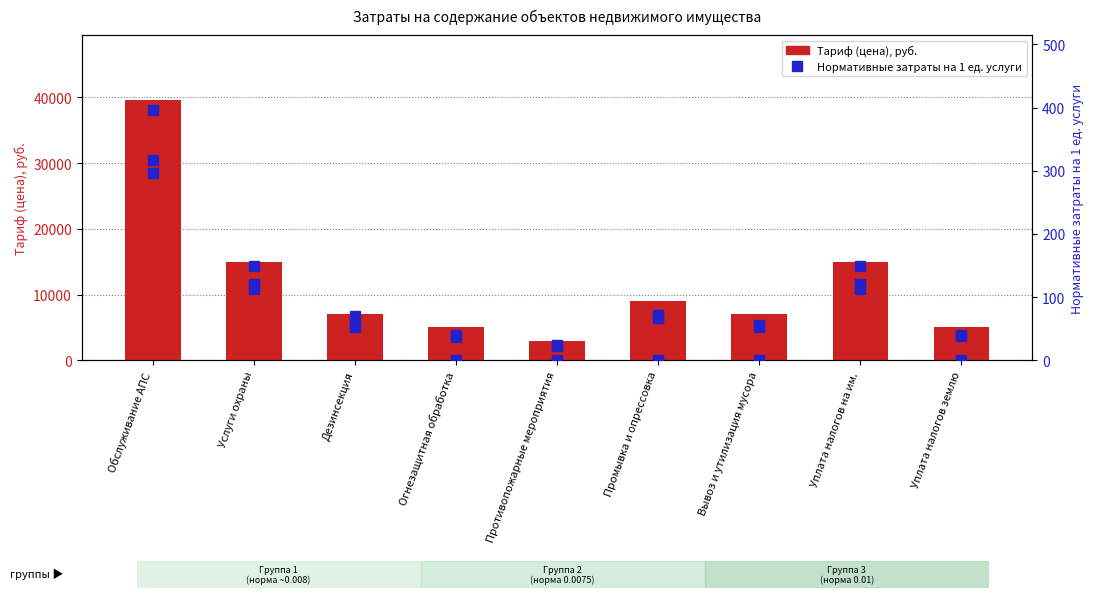

Reading left to right, what are all the values shown in this chart?

Тариф (цена): 39600.0	15000.0	7000.0	5000.0	3000.0	9000.0	7000.0	15000.0	5050.0
Нормативные затраты (группа 1): 316.8	120.0	56.0	40.0	24.0	72.0	56.0	120.0	40.4
Нормативные затраты (группа 2): 297.0	112.5	52.5	37.5	22.5	67.5	52.5	112.5	37.9
Нормативные затраты (группа 3): 396.0	150.0	70.0	0.0	0.0	0.0	0.0	150.0	0.0